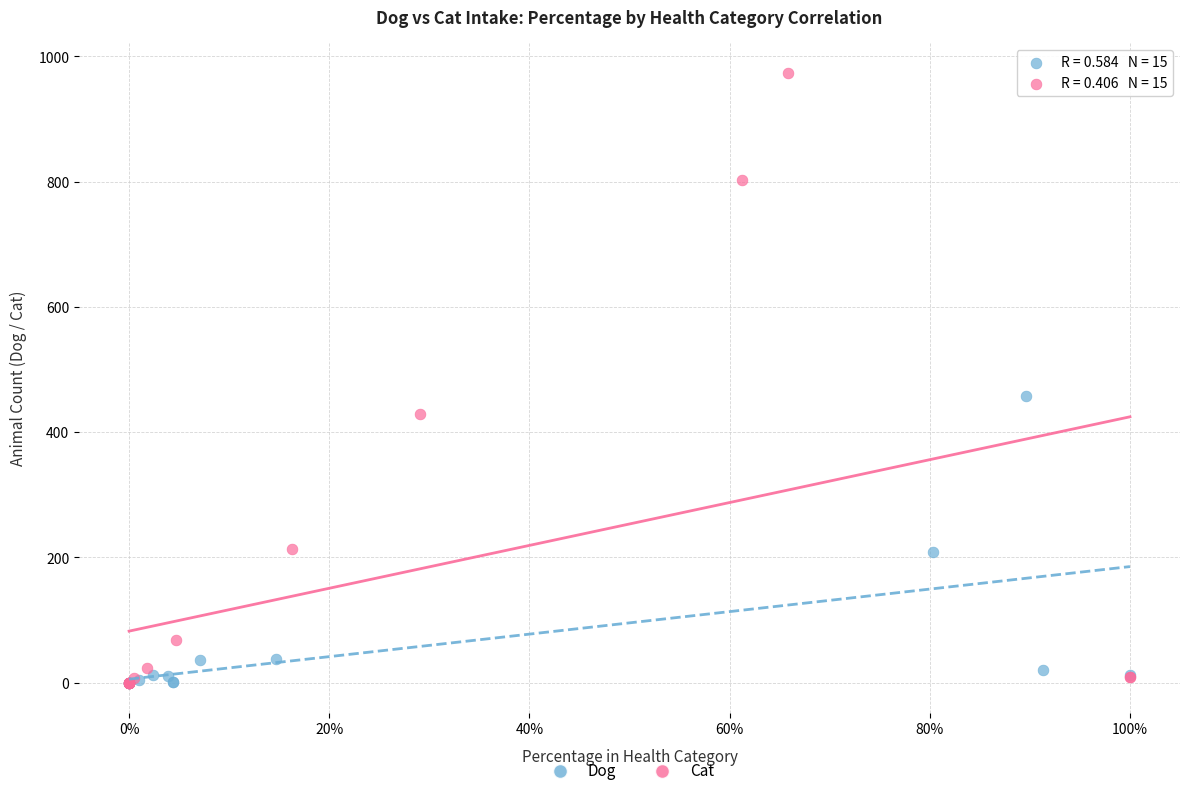

Which series contains the highest Y value?

Cat